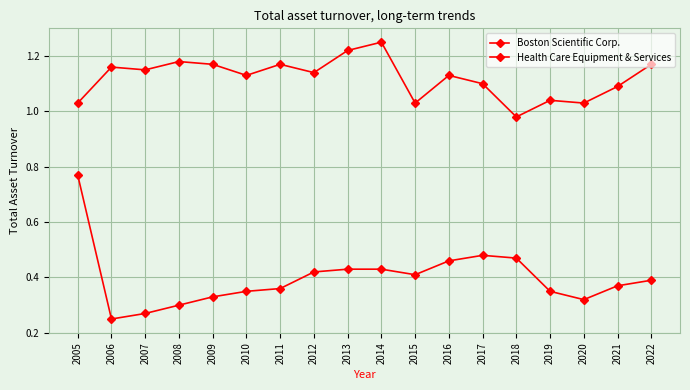

Reading left to right, list all the values displayed in this chart.

Boston Scientific Corp.: 0.8	0.2	0.3	0.3	0.3	0.3	0.4	0.4	0.4	0.4	0.4	0.5	0.5	0.5	0.3	0.3	0.4	0.4
Health Care Equipment & Services: 1.0	1.2	1.1	1.2	1.2	1.1	1.2	1.1	1.2	1.2	1.0	1.1	1.1	1.0	1.0	1.0	1.1	1.2